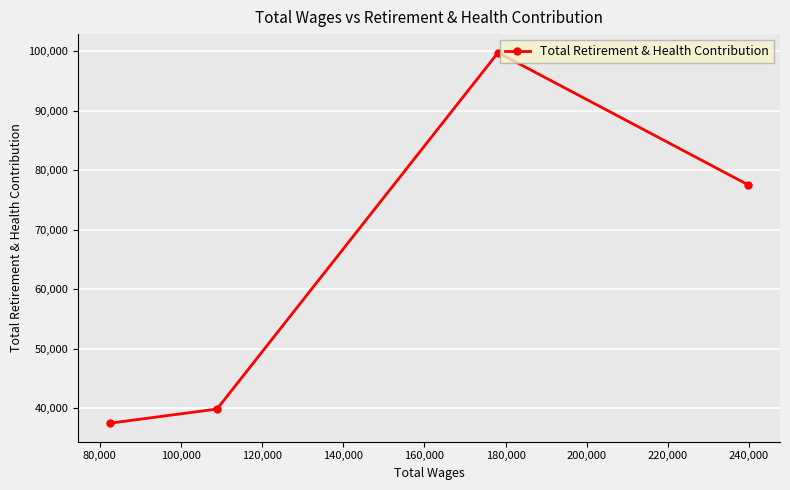

What is the difference between the second highest and minimum values?

40038